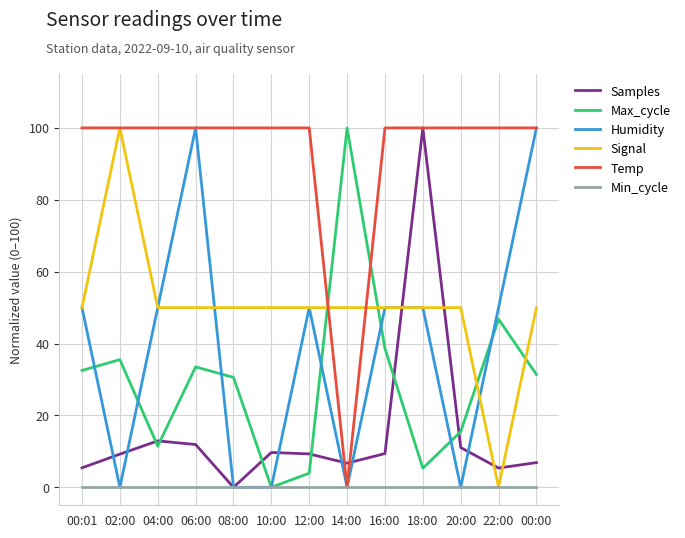

Which series changed the most between 06:00 and 16:00?

Humidity